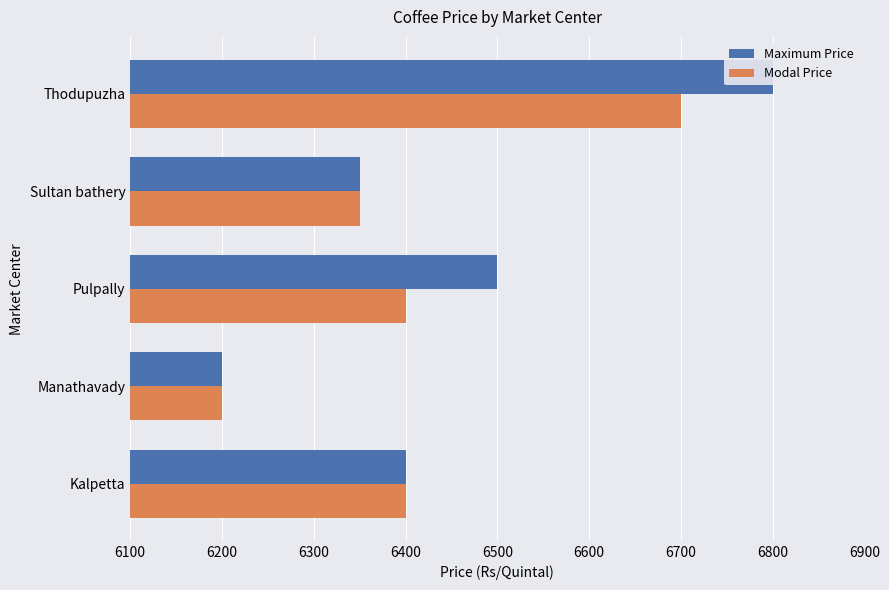

What is the difference between the maximum and minimum values in the Modal Price series?

500